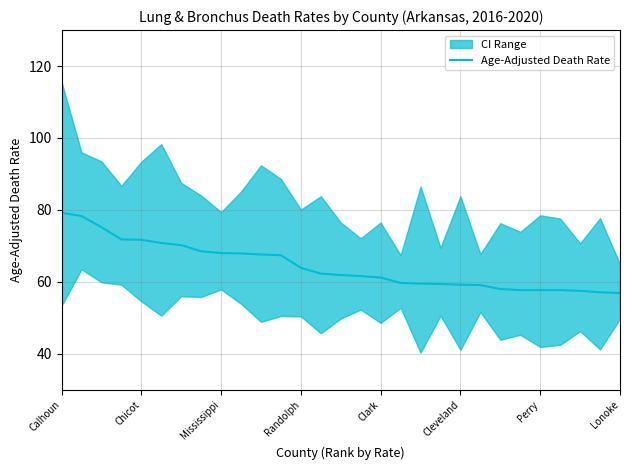

What is the highest value of the Age-Adjusted Death Rate series?

79.2